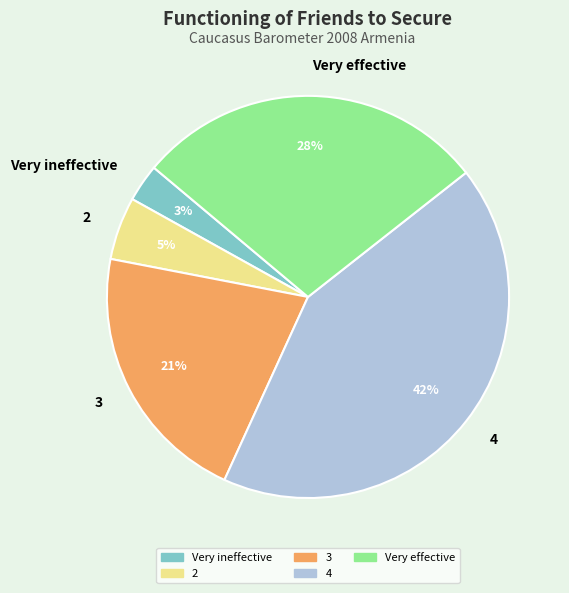

Which category has the biggest portion of the pie?

4